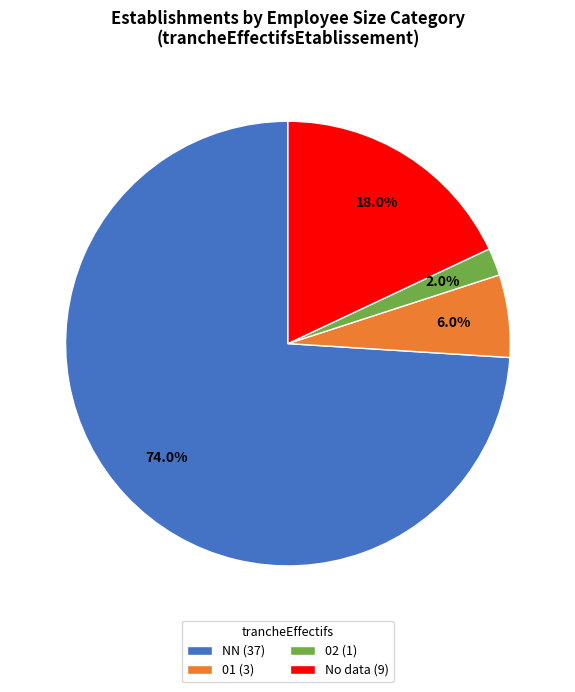

Is there any slice that represents more than half of the pie?

Yes